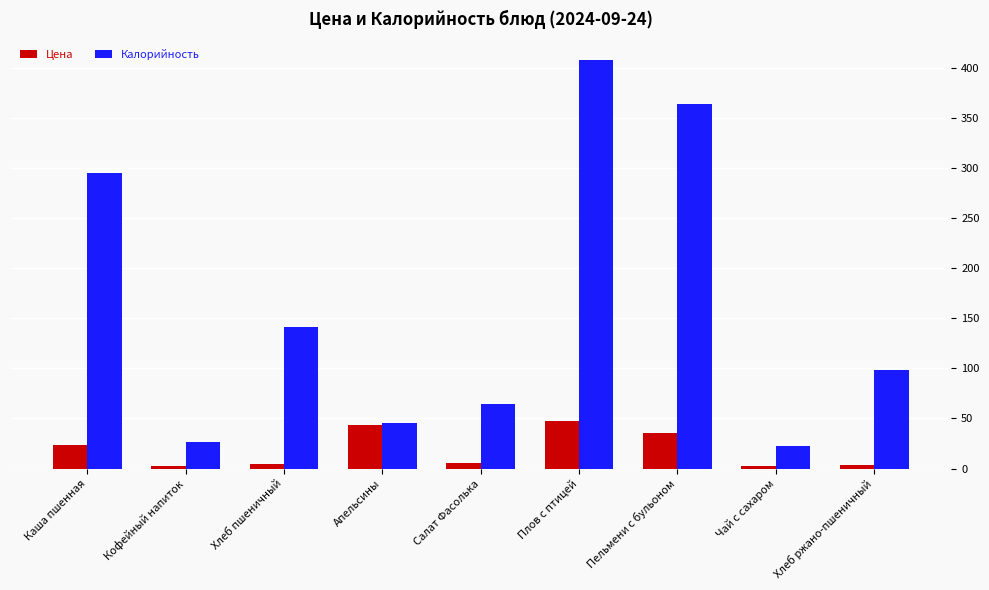

Is the value of Цена at Каша пшенная greater than the value of Калорийность at Хлеб ржано-пшеничный?

No